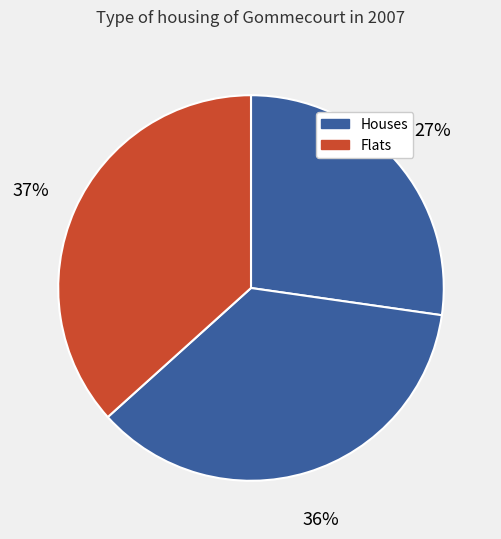

Count the number of slices in the pie.

3